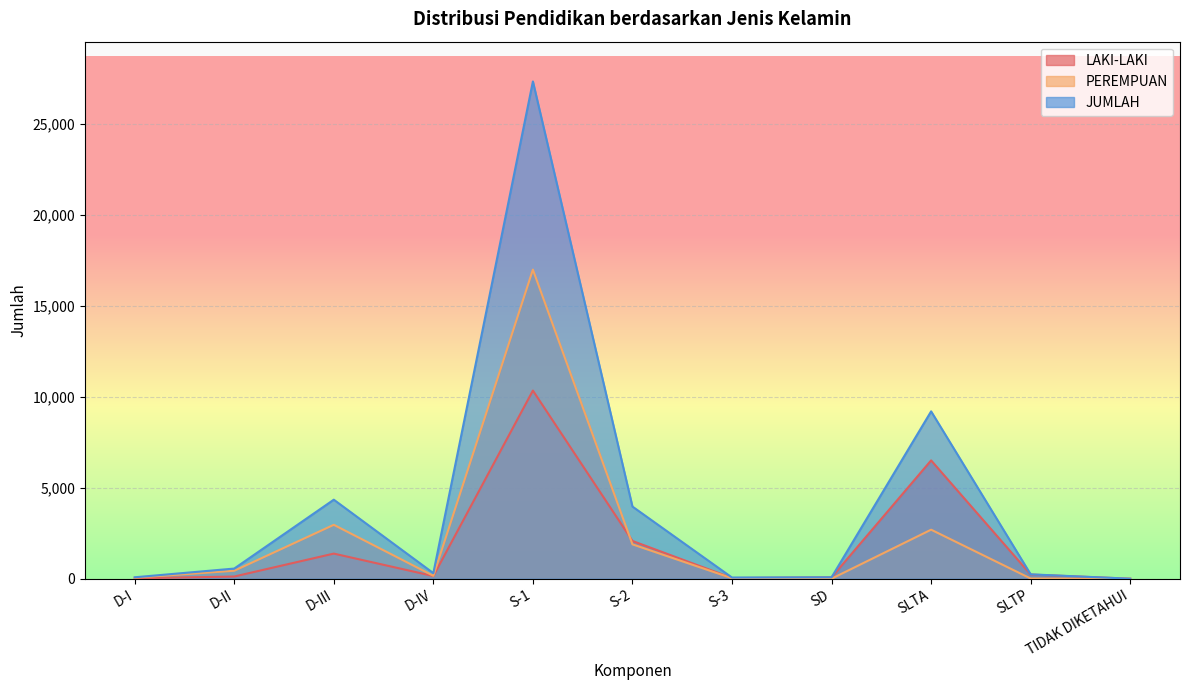

In PEREMPUAN, how many points are higher than both neighbors (excluding endpoints)?

3